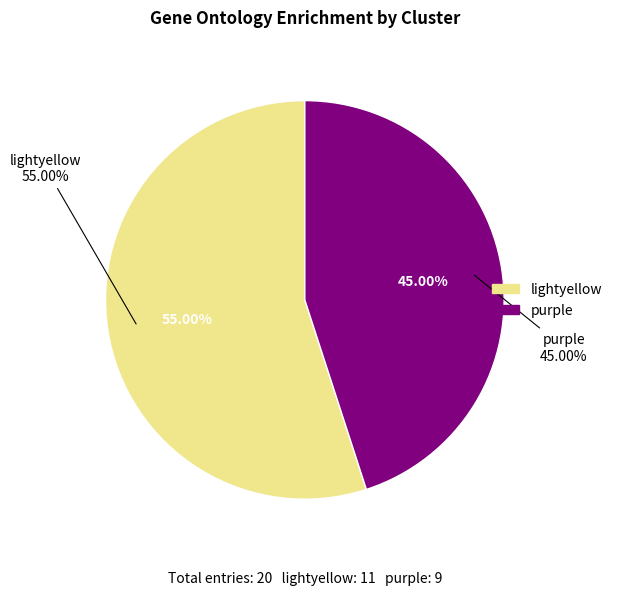

To the nearest percent, what is the average slice percentage?

50%